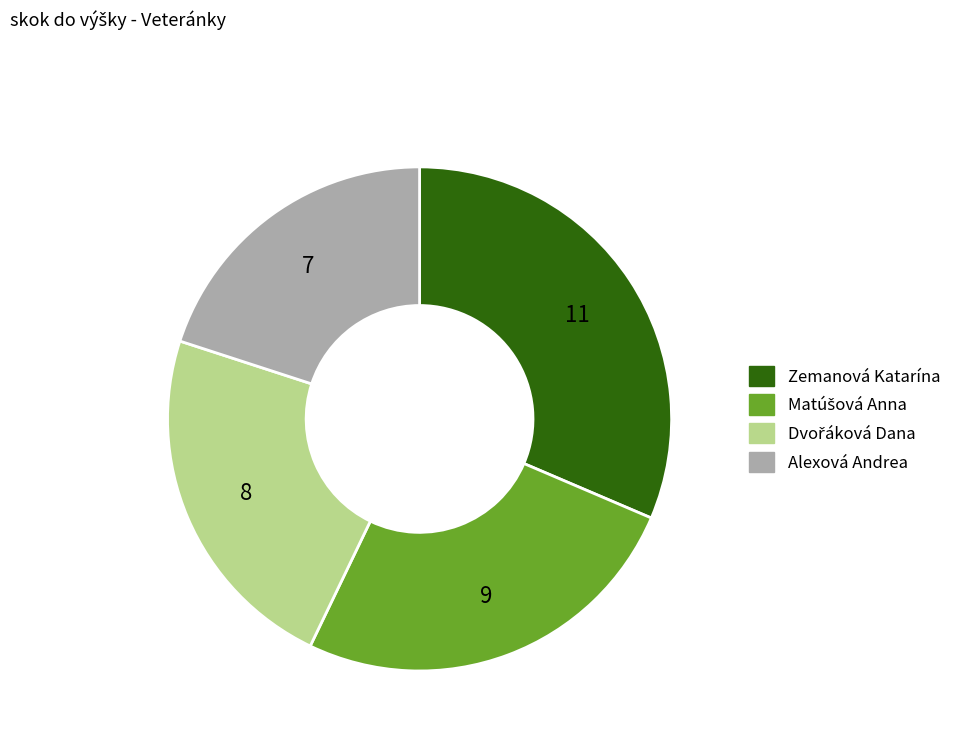

How many slices are in this pie chart?

4